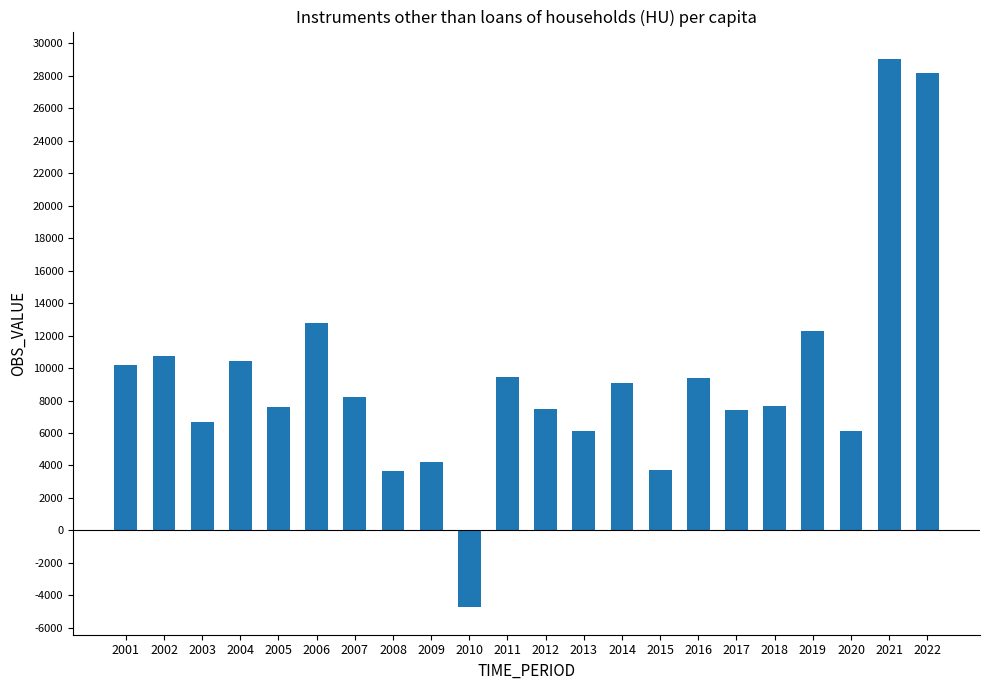

Is it true that the value at 2010 is -4743.2?

True